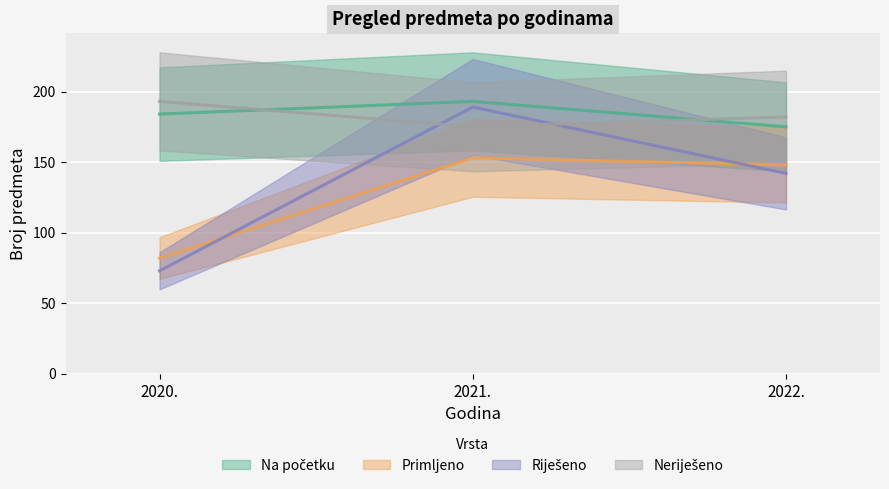

Does the chart display data point markers on the line(s)?

No